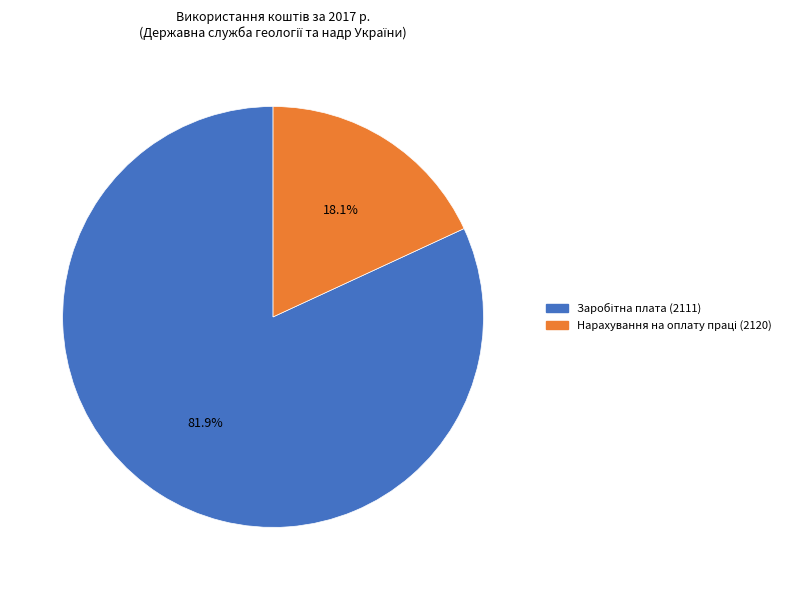

Is there a majority slice in this chart?

Yes